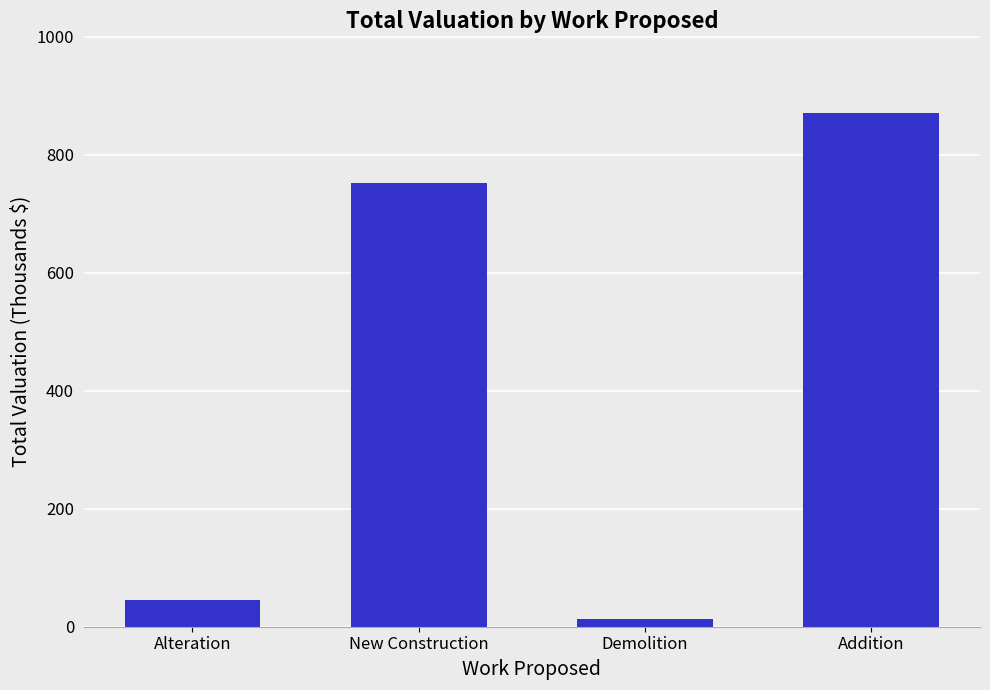

Reading left to right, what are all the values shown in this chart?

44.8	751.3	13.8	870.0